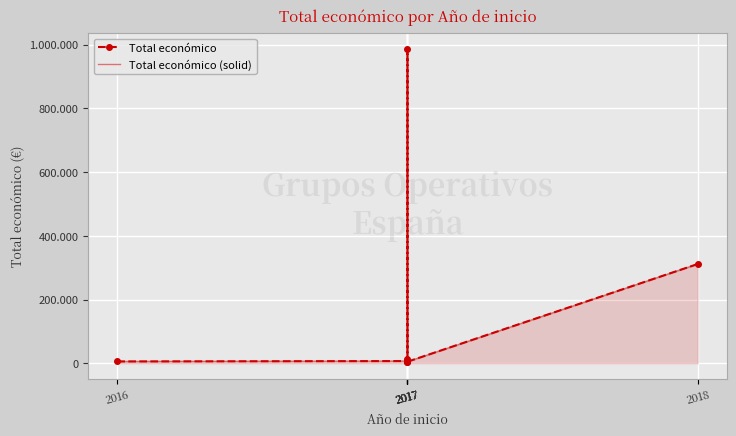

What is the value of the Total económico (solid) point at the 7th from the left?

311553